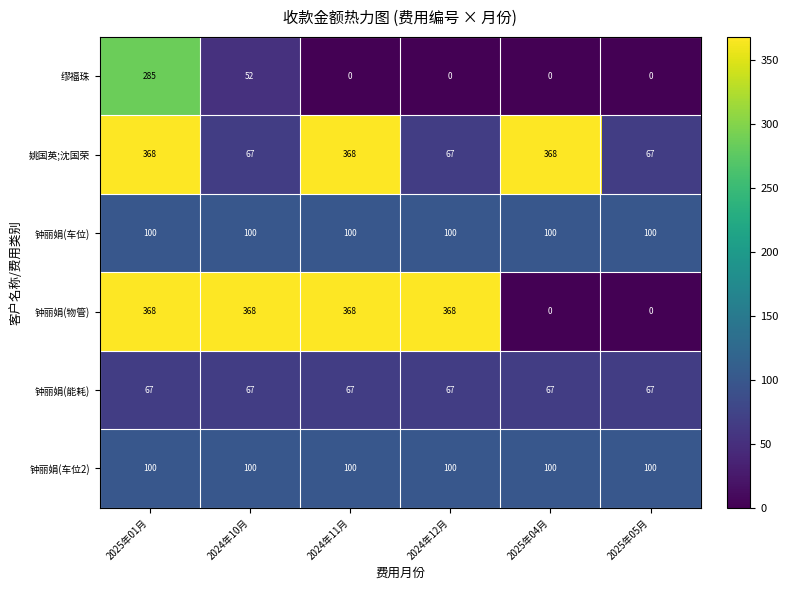

What is the lowest value of the 姚国英;沈国荣 series?

67